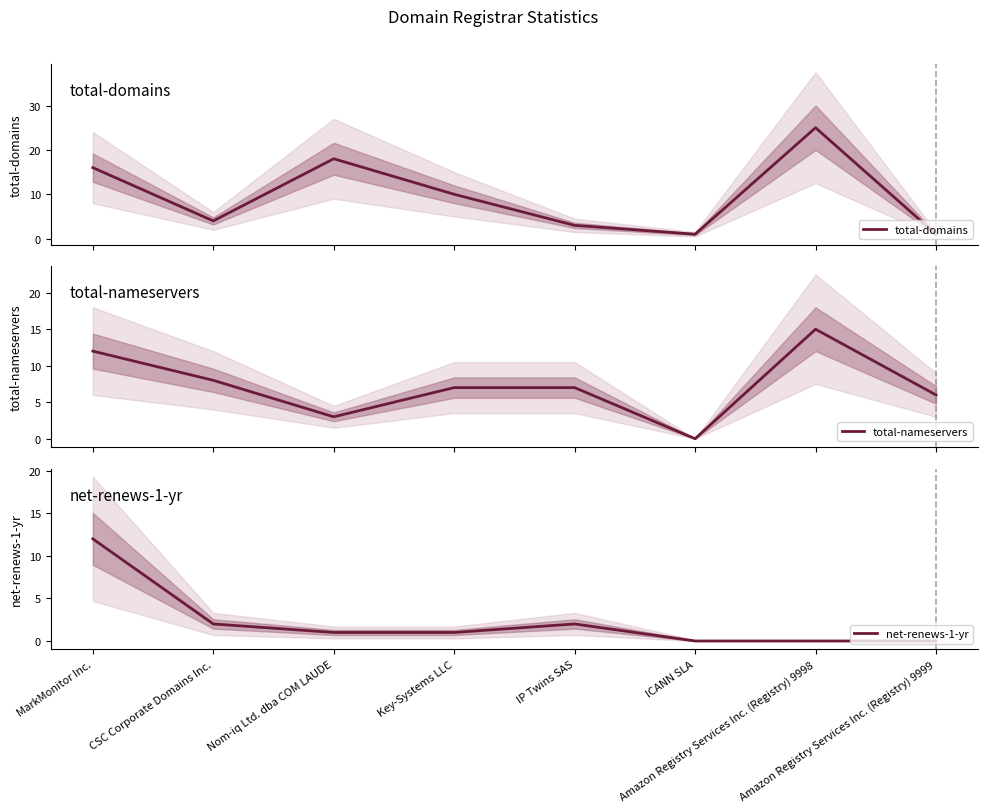

Is the value of total-domains at Key-Systems LLC greater than the value of total-nameservers at Nom-iq Ltd. dba COM LAUDE?

Yes